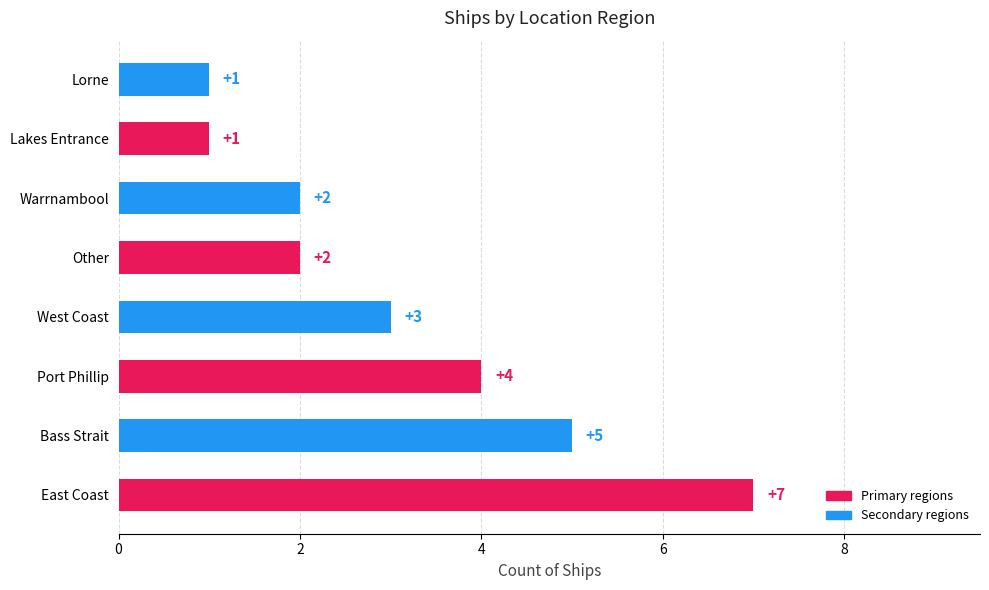

How many bars are there in total?

8